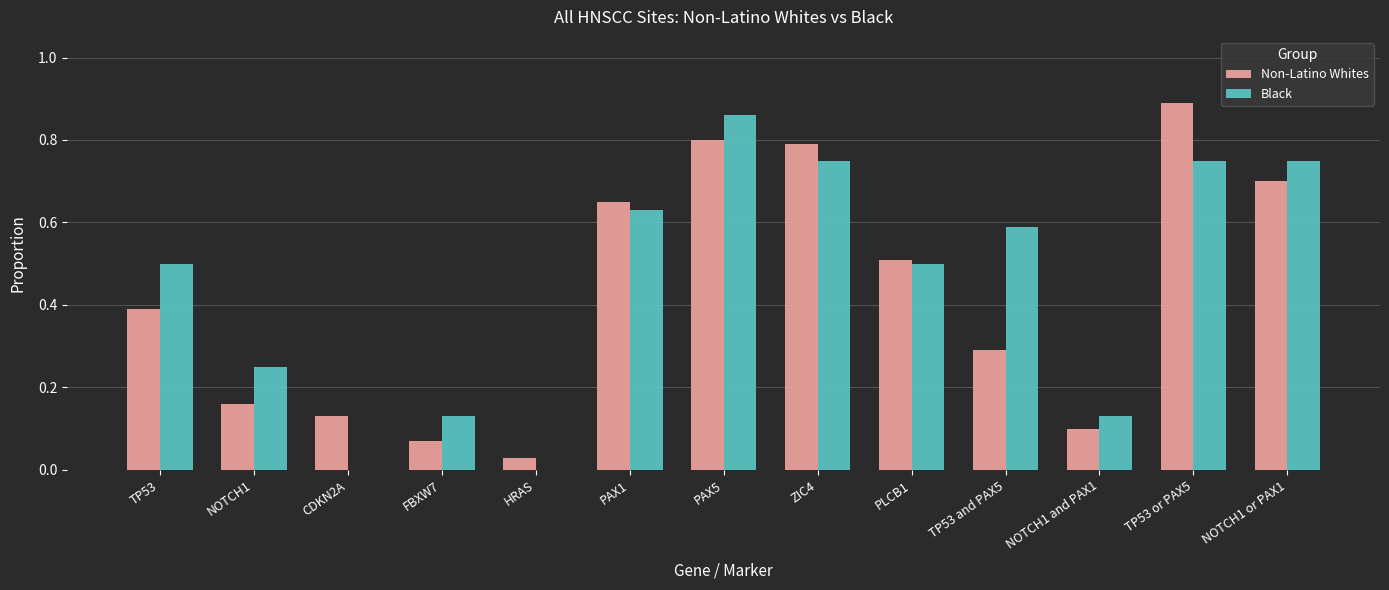

What is the sum of all Non-Latino Whites values?

5.5